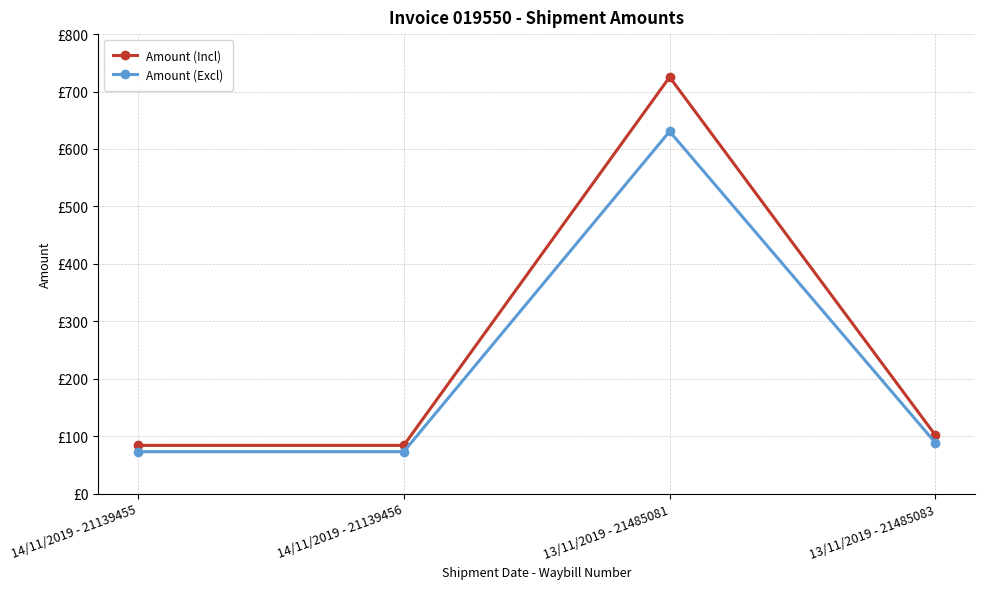

At which label does Amount (Excl) first exceed 88?

13/11/2019 - 21485081